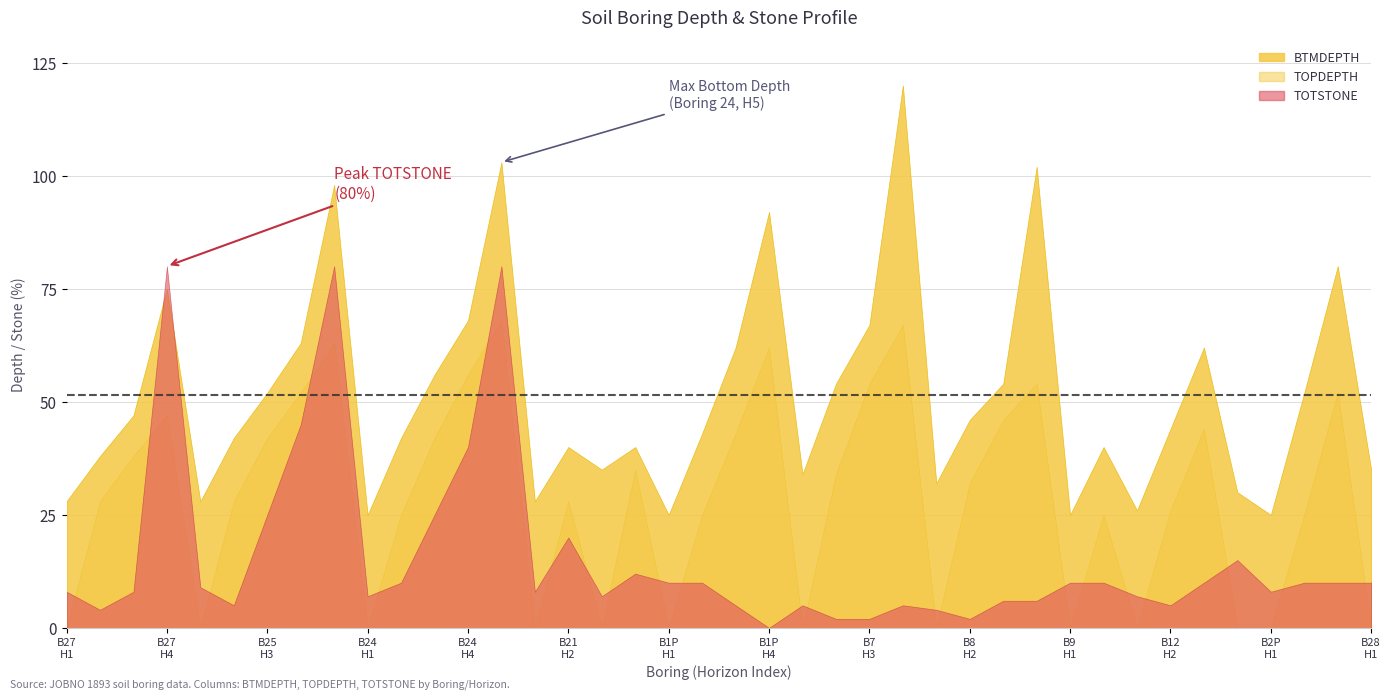

Which series has the widest spread of values?

BTMDEPTH